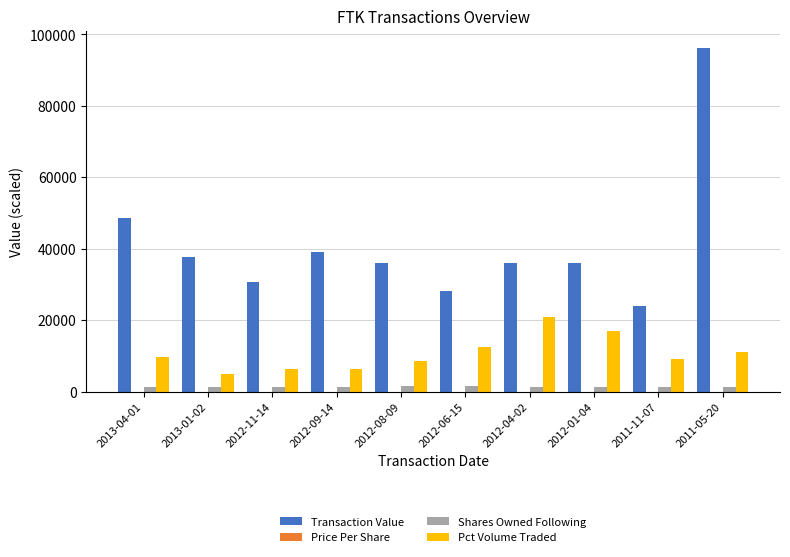

At which category is the sum across all series the highest?

2011-05-20